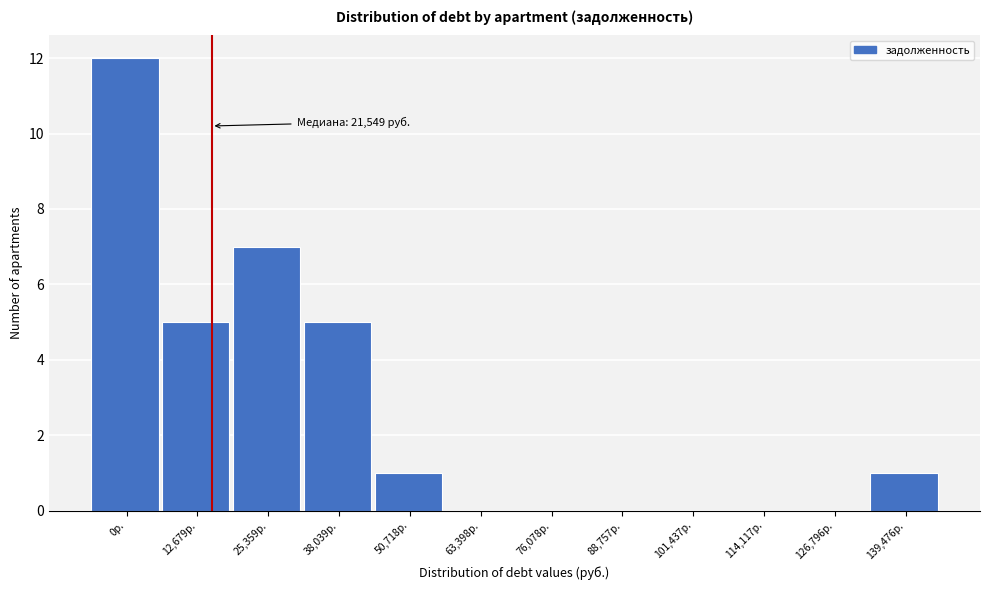

Reading left to right, transcribe all the data shown in this chart.

0р.=12	12,679р.=5	25,359р.=7	38,039р.=5	50,718р.=1	63,398р.=0	76,078р.=0	88,757р.=0	101,437р.=0	114,117р.=0	126,796р.=0	139,476р.=1